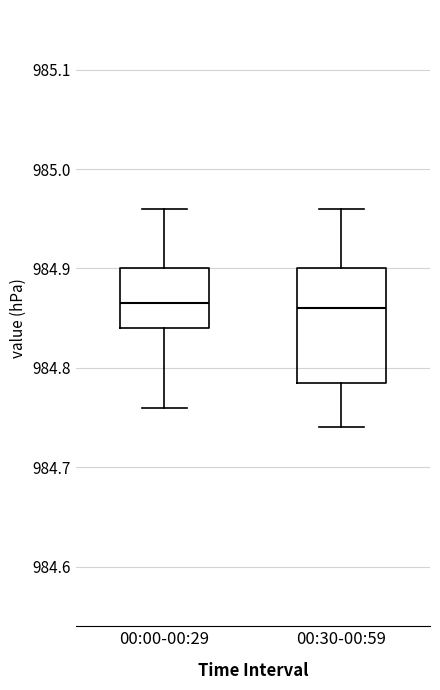

Reading left to right, read every box against the y-axis: the position of its median line, the range the box covers, and the ends of its whiskers. The values are not printed on the chart, so give them approximately, as read against the axis.

00:00-00:29: median 984.87, box 984.84 to 984.90, whiskers 984.76 to 984.96
00:30-00:59: median 984.86, box 984.79 to 984.90, whiskers 984.74 to 984.96